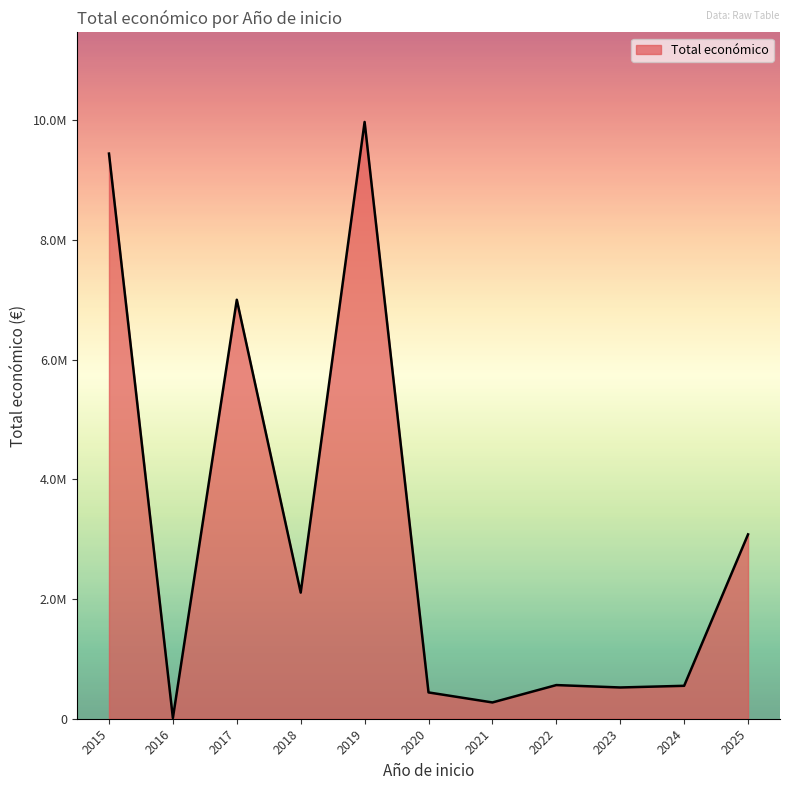

Does the chart have visible grid lines?

No